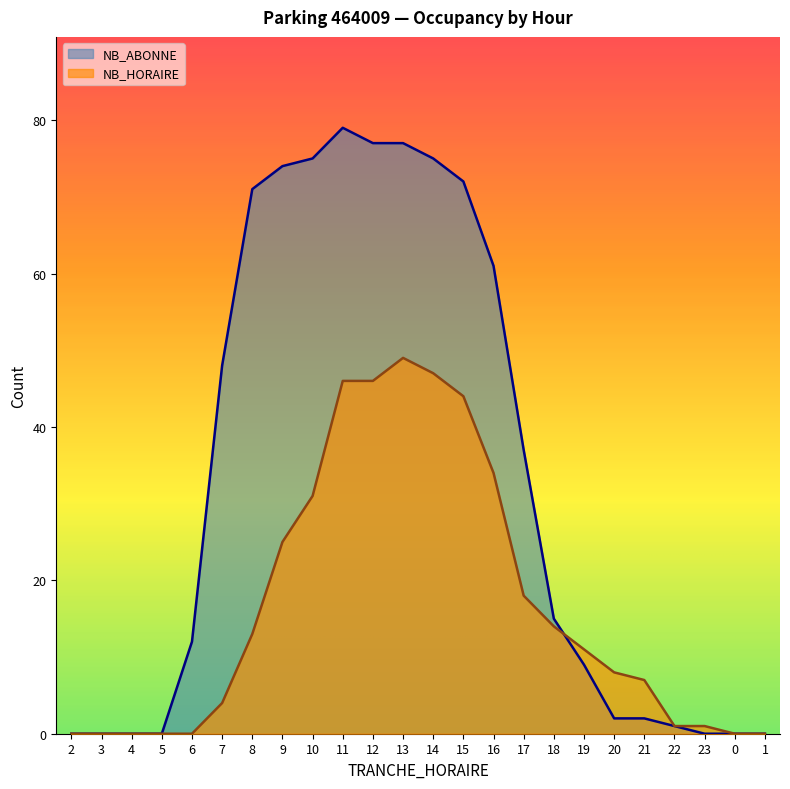

What is the maximum value shown in the chart?

79